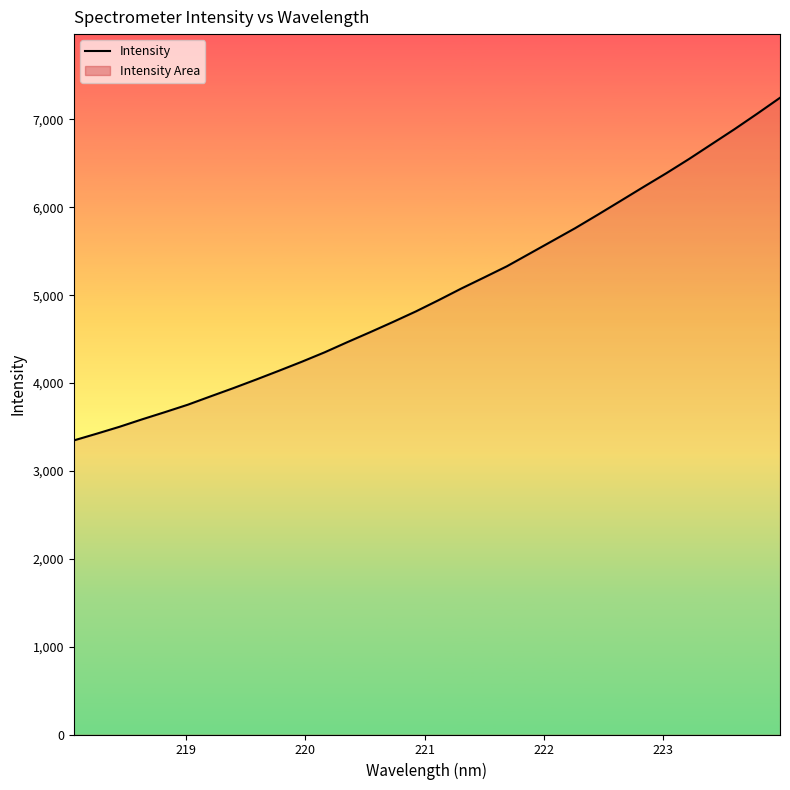

What is the smallest value displayed?

3346.7